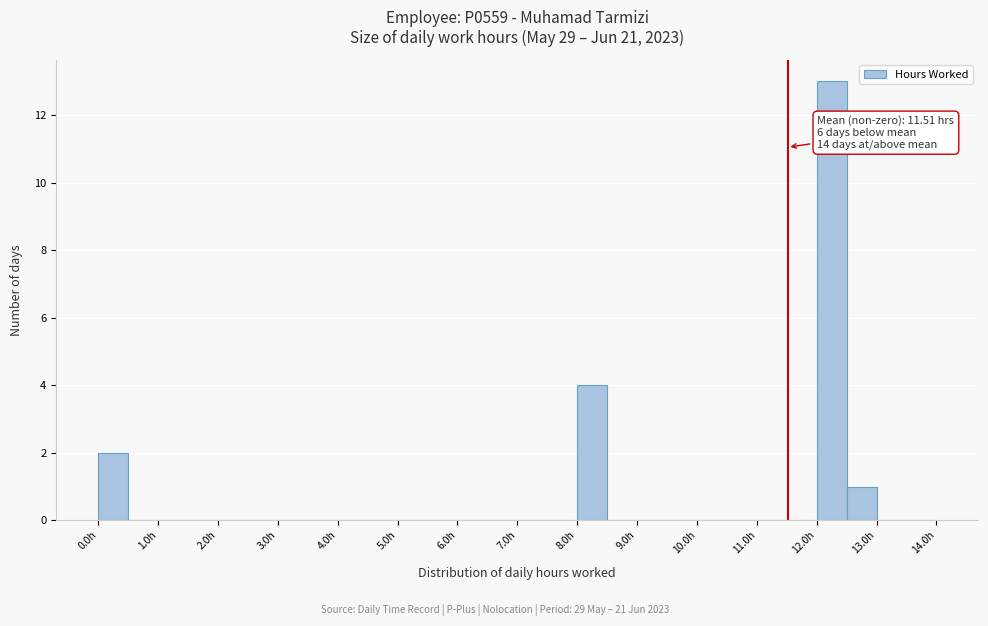

Which range on the x-axis has the tallest bar?

12.0 to 12.5